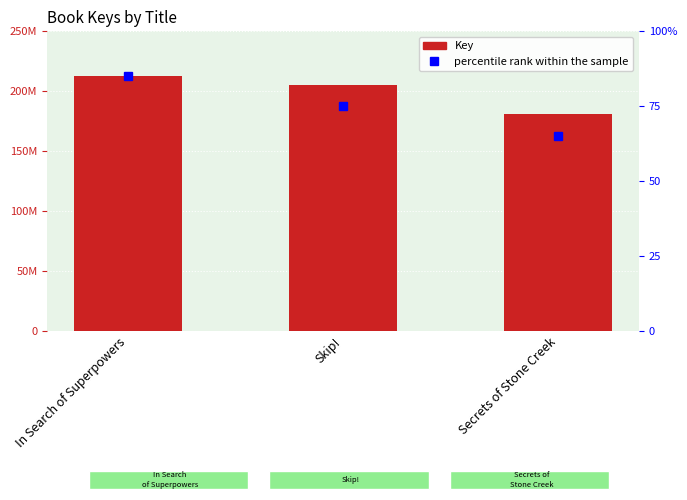

Is the value of percentile rank within the sample at In Search of Superpowers greater than the value of Key at Skip!?

No